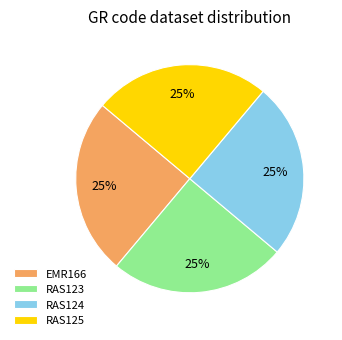

How many slices are in this pie chart?

4